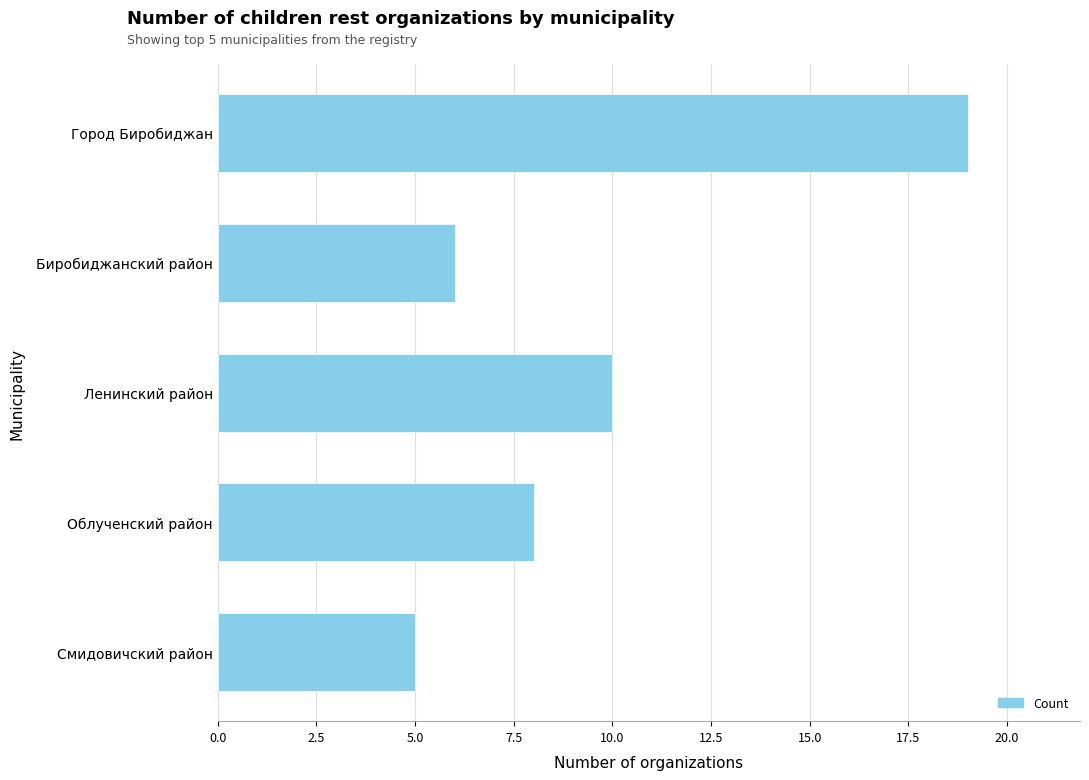

What is the label of the 5th bar from the top?

Смидовичский район